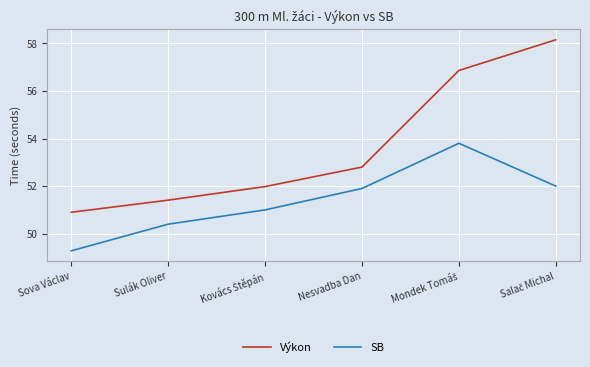

Is it true that SB equals 49.3 at Sova Václav?

True